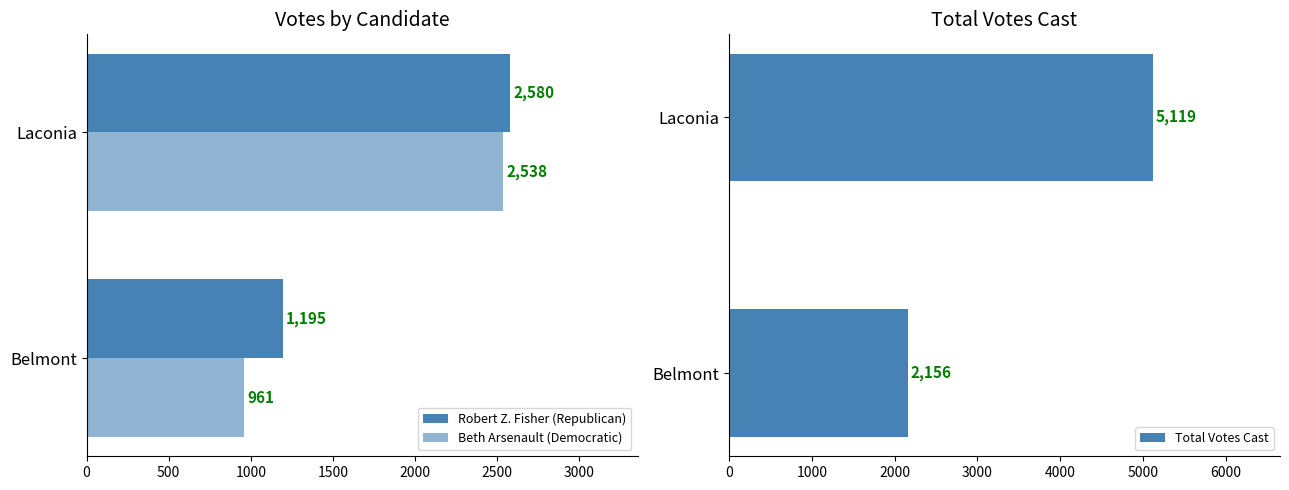

Which category has the highest value in the Total Votes Cast series?

Laconia